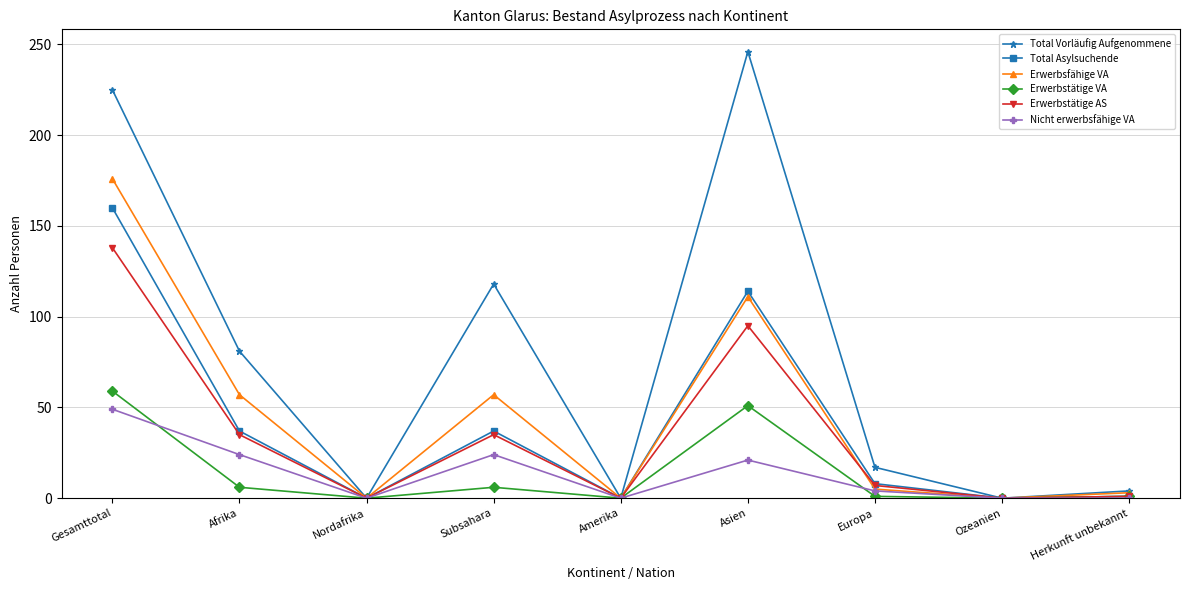

Which series changed the most between Afrika and Ozeanien?

Total Vorläufig Aufgenommene